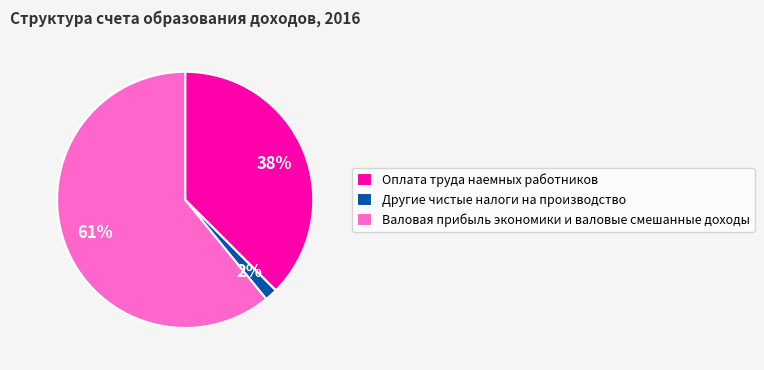

To the nearest percent, what is the combined percentage of Валовая прибыль экономики и валовые смешанные доходы and Оплата труда наемных работников?

98%